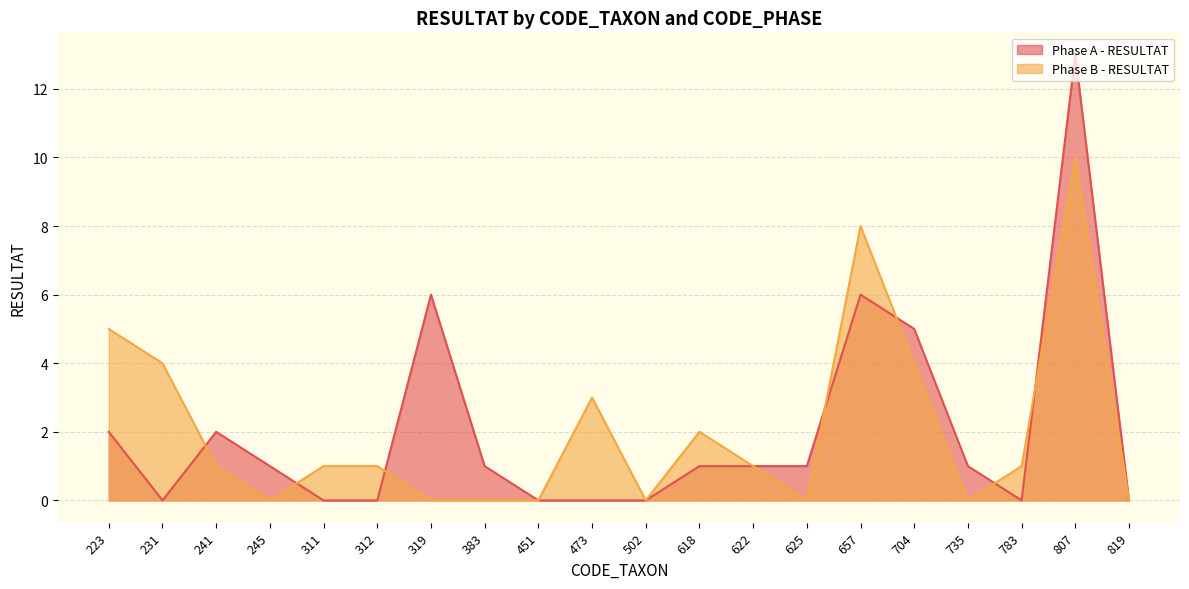

At which category does Phase B - RESULTAT reach its first local valley?

245